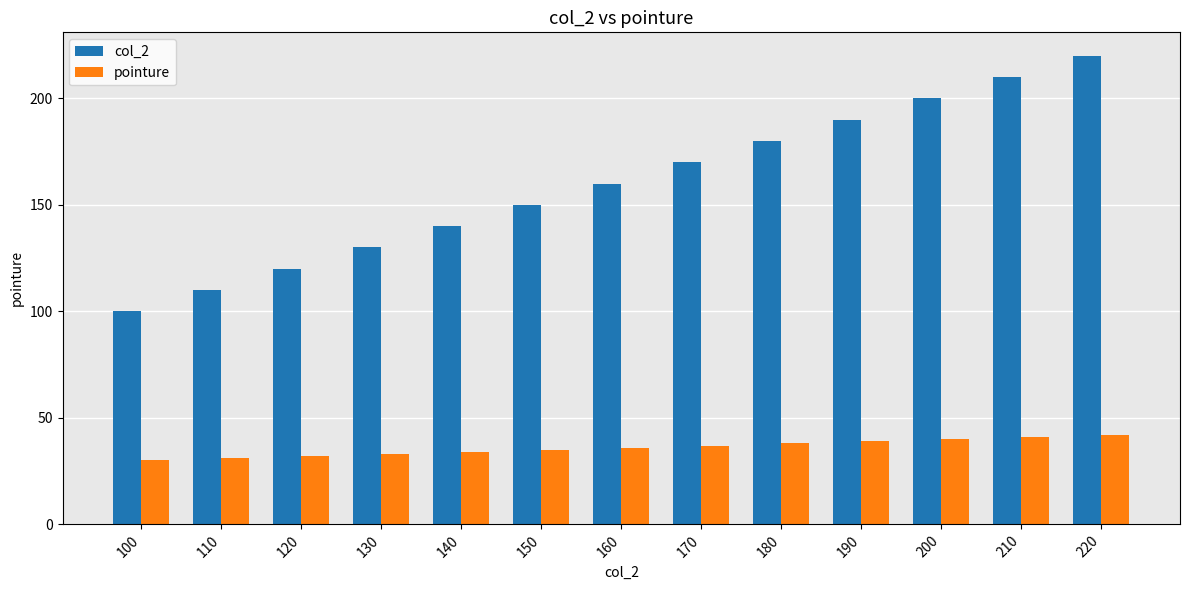

Which series has the largest range (max minus min)?

col_2